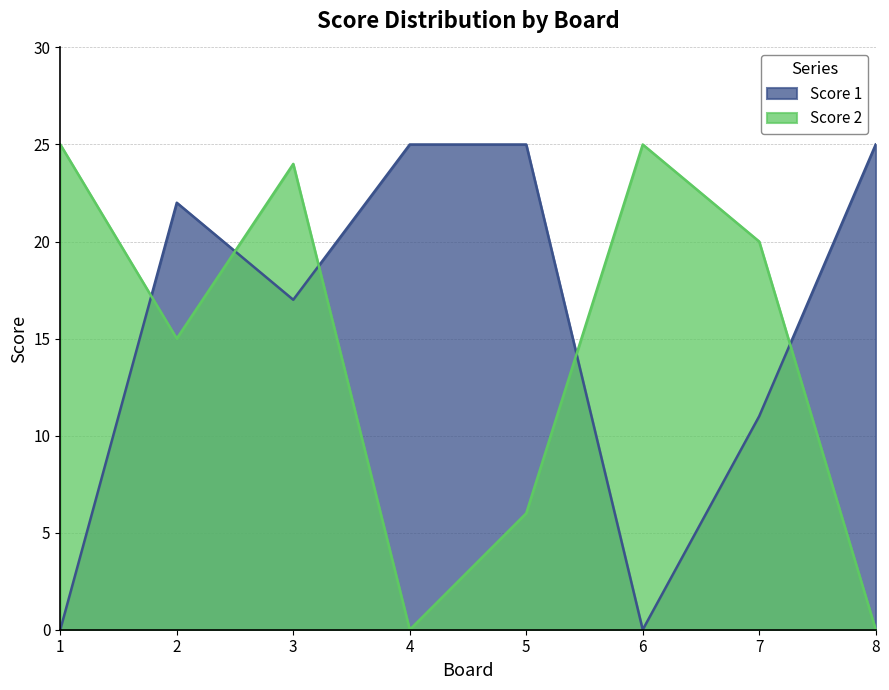

What is the sum of all Score 2 values?

115